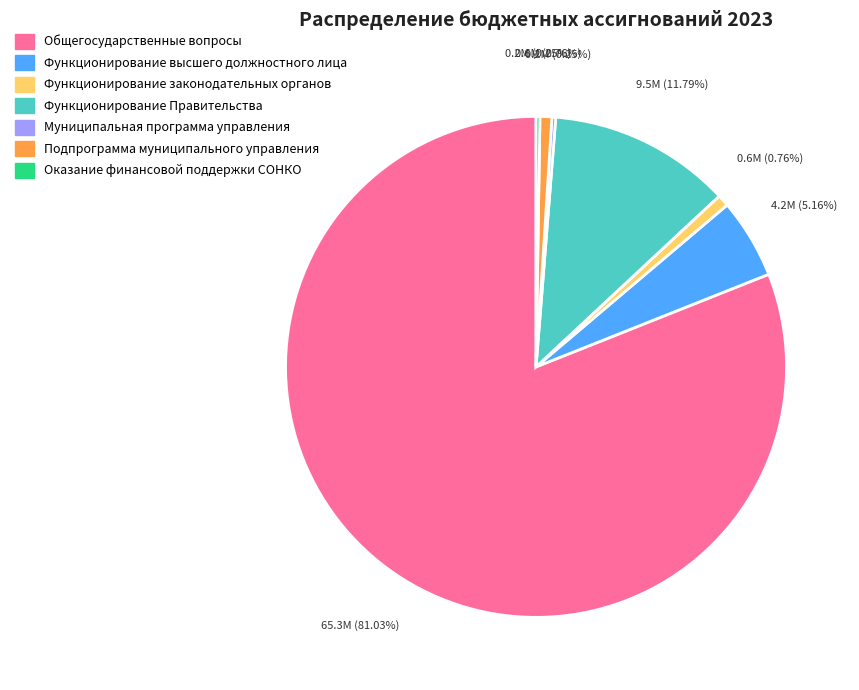

Which category has the biggest portion of the pie?

Общегосударственные вопросы